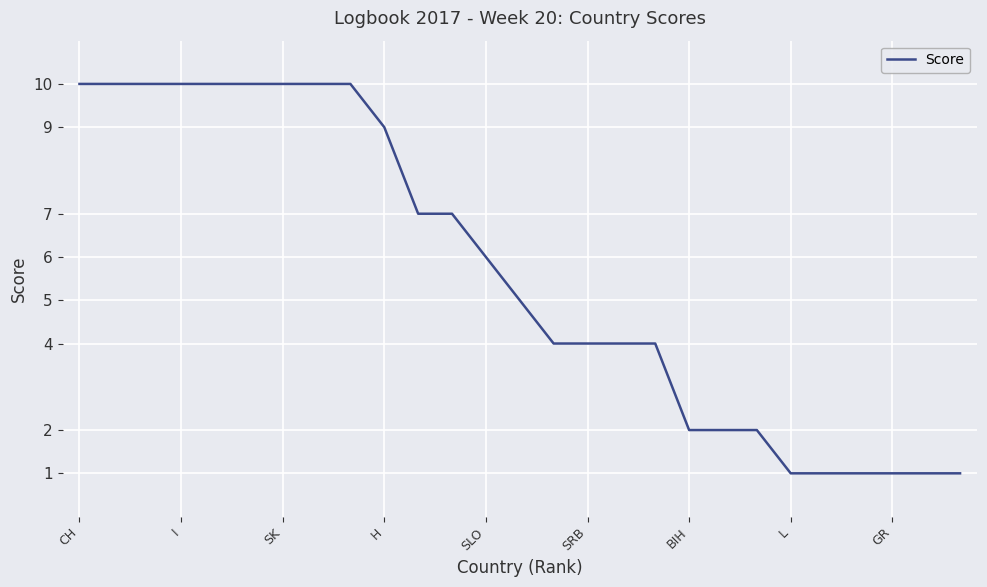

What is the sum of all values?

152